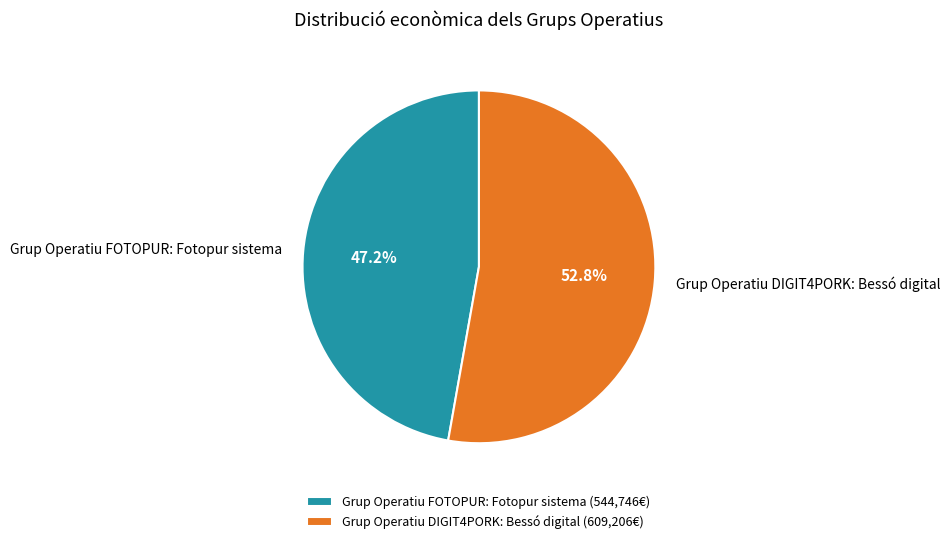

How many slices are in this pie chart?

2